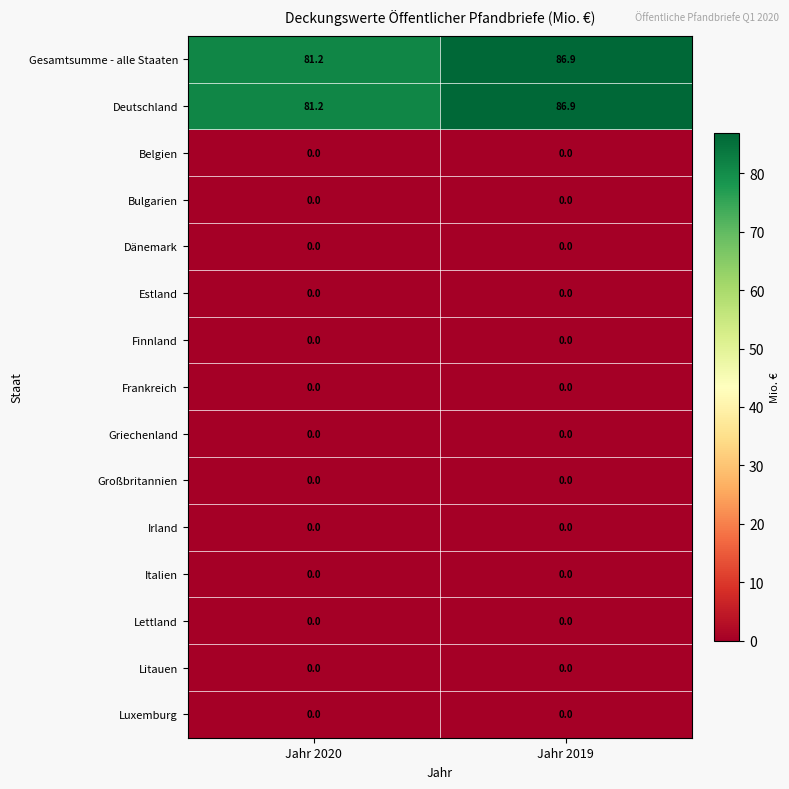

Count the number of categories in the chart.

2